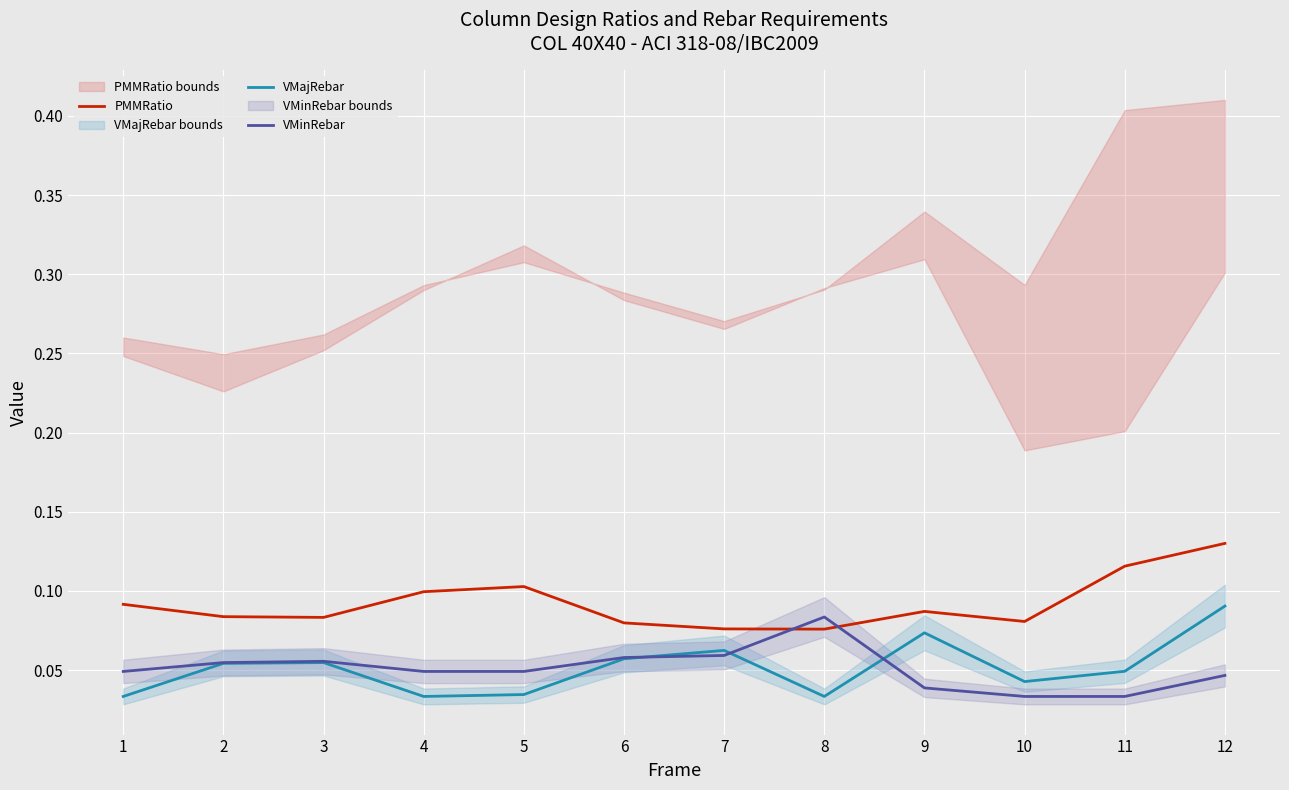

Is the value of VMinRebar at 7 greater than the value of PMMRatio at 6?

No